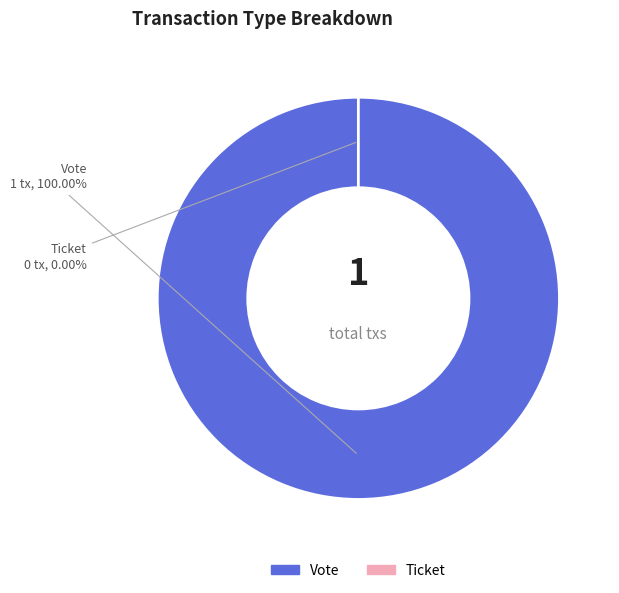

Combined, do Ticket and Vote account for over 50%?

Yes